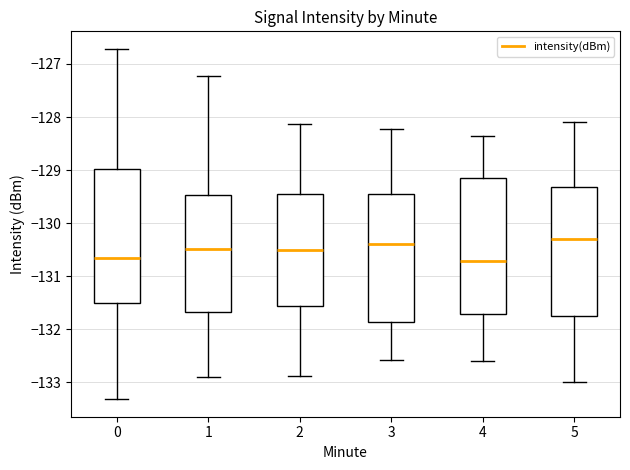

Reading left to right, transcribe this box plot: for each box, give where its median line is, the range the box spans, and where its two whiskers end, as read against the y-axis. The values are not printed on the chart, so give them approximately, as read against the axis.

0: median -130.7, box -131.5 to -129.0, whiskers -133.3 to -126.7
1: median -130.5, box -131.7 to -129.5, whiskers -132.9 to -127.2
2: median -130.5, box -131.6 to -129.5, whiskers -132.9 to -128.1
3: median -130.4, box -131.9 to -129.5, whiskers -132.6 to -128.2
4: median -130.7, box -131.7 to -129.2, whiskers -132.6 to -128.4
5: median -130.3, box -131.8 to -129.3, whiskers -133.0 to -128.1